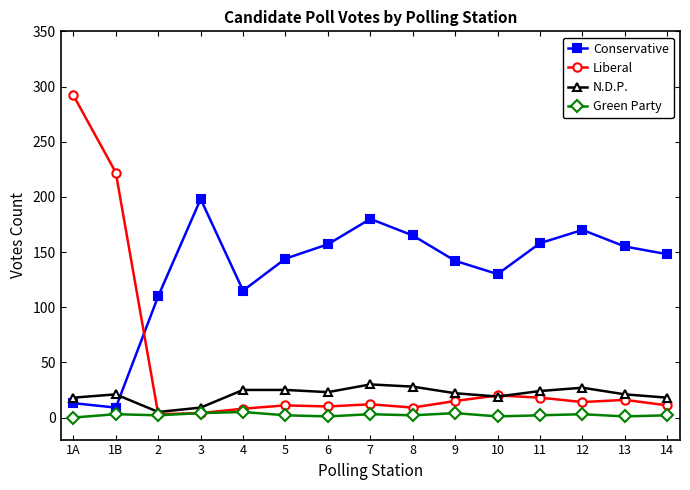

What is the difference between the N.D.P. values at 2 and 1B?

16